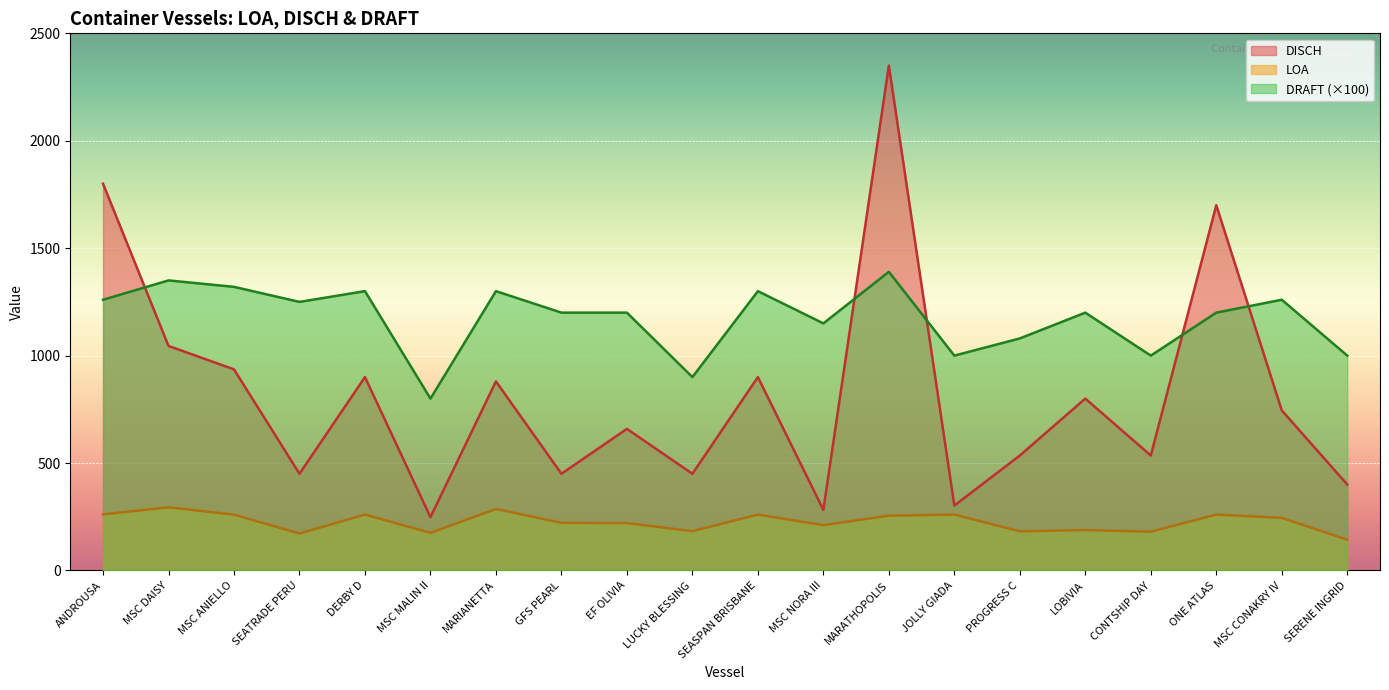

What position from the right is MSC CONAKRY IV?

2